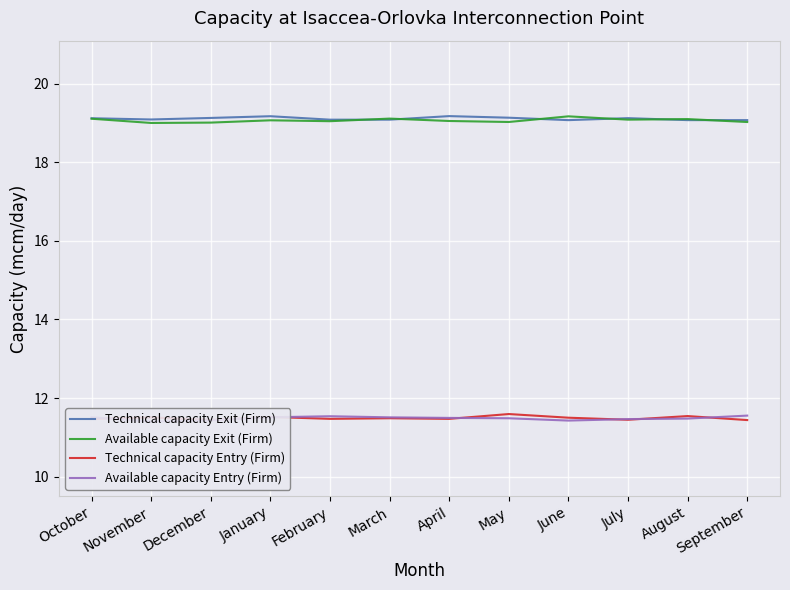

Reading left to right, transcribe all the data shown in this chart.

Technical capacity Exit (Firm): 19.1	19.1	19.1	19.2	19.1	19.1	19.2	19.1	19.1	19.1	19.1	19.1
Available capacity Exit (Firm): 19.1	19.0	19.0	19.1	19.0	19.1	19.1	19.0	19.2	19.1	19.1	19.0
Technical capacity Entry (Firm): 11.5	11.5	11.4	11.5	11.5	11.5	11.5	11.6	11.5	11.4	11.5	11.4
Available capacity Entry (Firm): 11.5	11.4	11.4	11.5	11.5	11.5	11.5	11.5	11.4	11.5	11.5	11.6